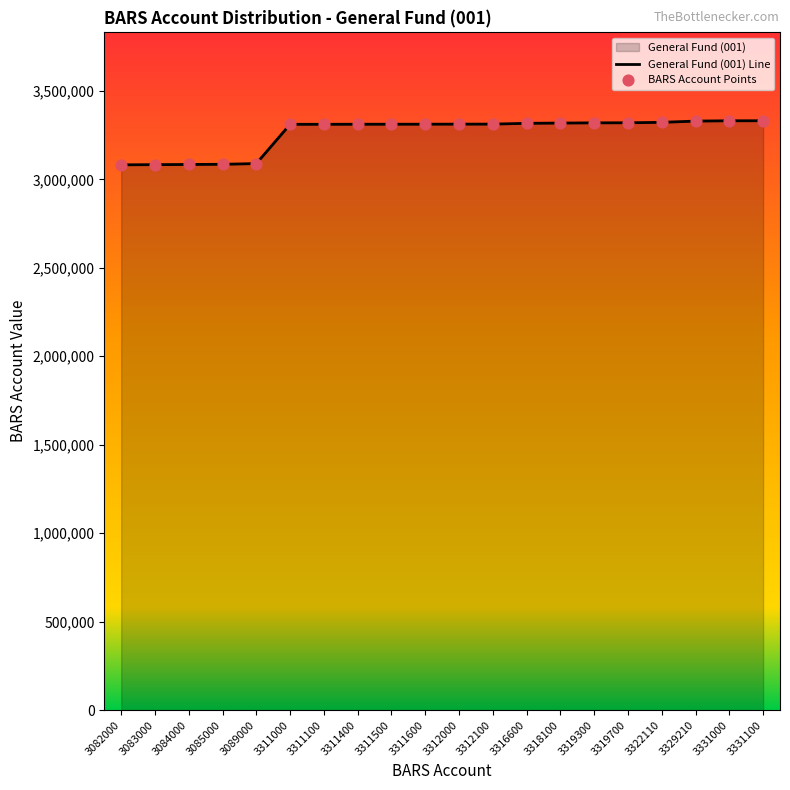

What is the ratio of the value at 3319700 to the value at 3318100?

1.0